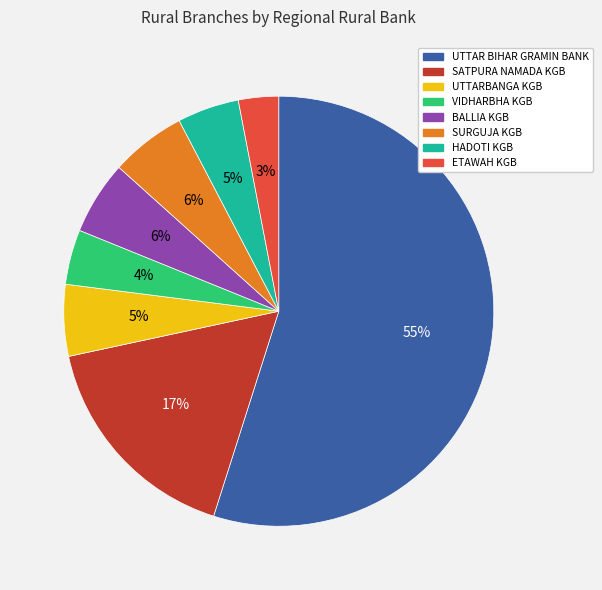

What percentage is the UTTARBANGA KGB slice, to the nearest percent?

5%